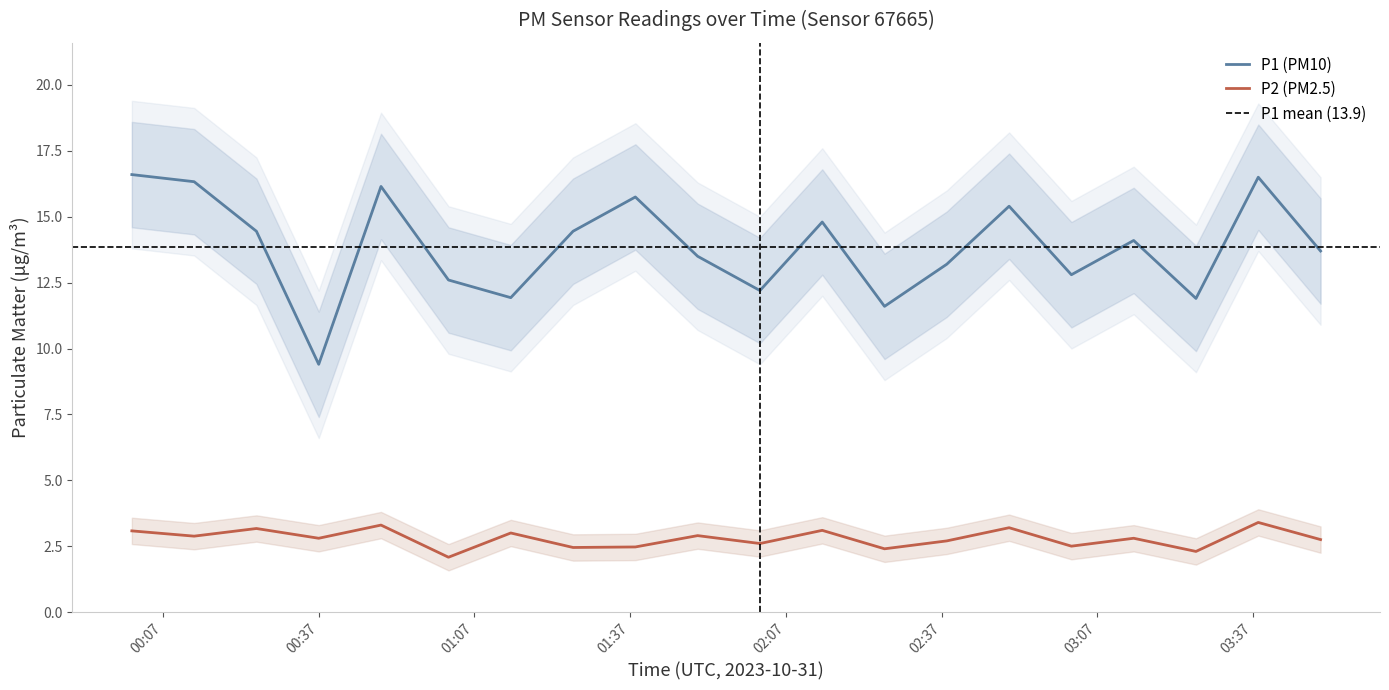

The value of P2_upper at 00:01 is 3.6. True or false?

True